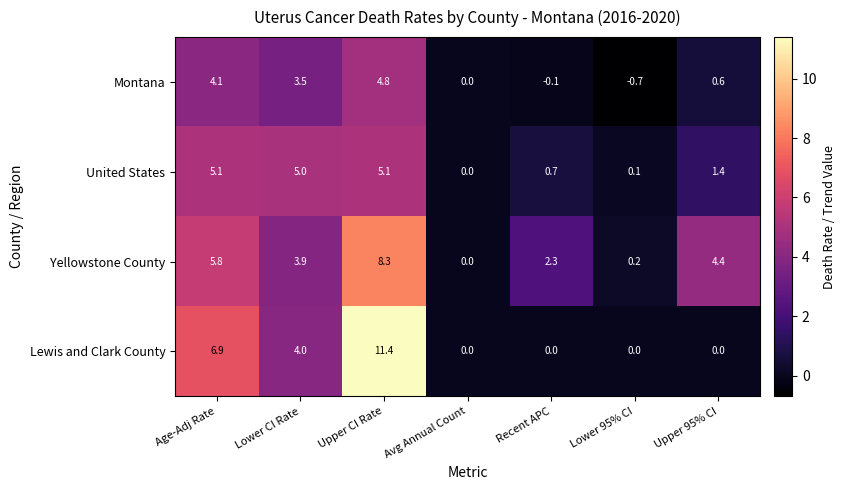

True or false: Yellowstone County has a value of 2.3 at Recent APC.

True